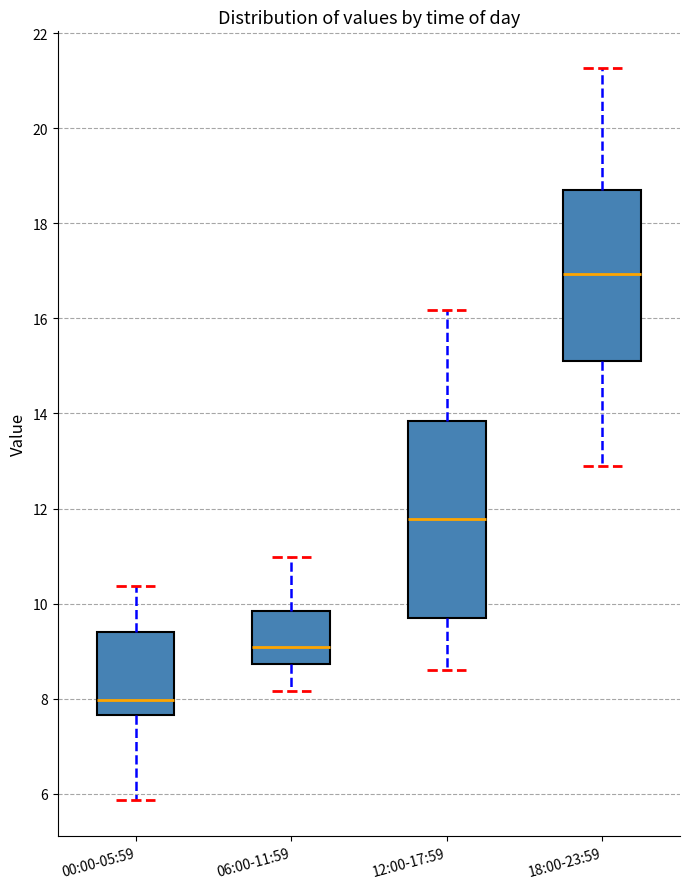

Where does the lower whisker of the box for 12:00-17:59 end on the y-axis? The values are not printed on the chart, so give them approximately, as read against the axis.

8.6